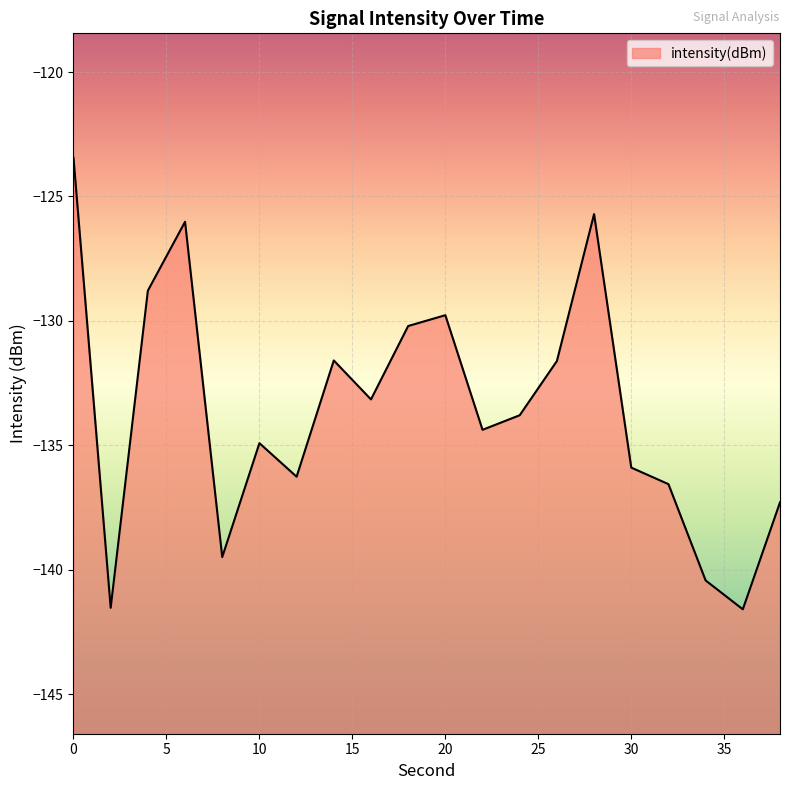

True or false: there are more than 0 points higher than both neighbors.

True